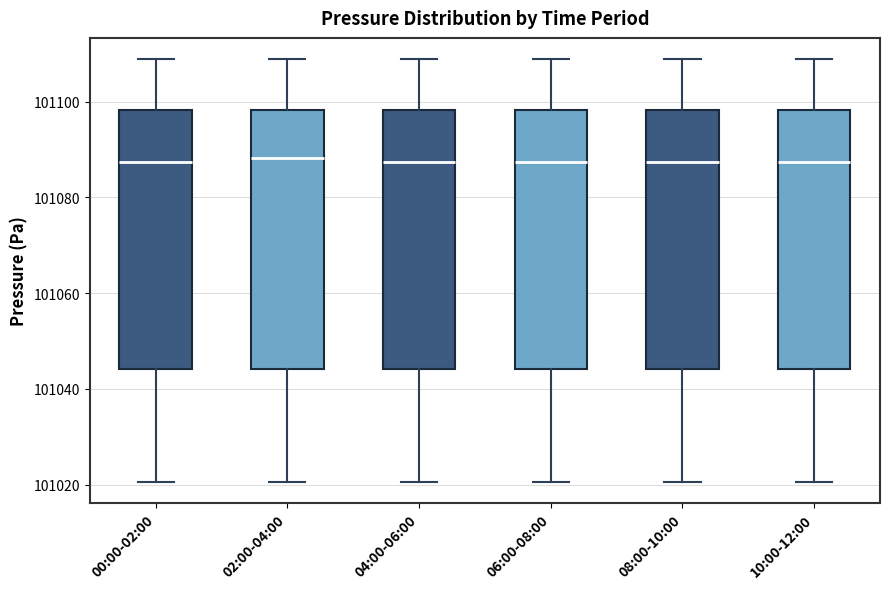

Reading left to right, read every box against the y-axis: the position of its median line, the range the box covers, and the ends of its whiskers. The values are not printed on the chart, so give them approximately, as read against the axis.

00:00-02:00: median 101088, box 101044 to 101098, whiskers 101020 to 101108
02:00-04:00: median 101088, box 101044 to 101098, whiskers 101020 to 101108
04:00-06:00: median 101088, box 101044 to 101098, whiskers 101020 to 101108
06:00-08:00: median 101088, box 101044 to 101098, whiskers 101020 to 101108
08:00-10:00: median 101088, box 101044 to 101098, whiskers 101020 to 101108
10:00-12:00: median 101088, box 101044 to 101098, whiskers 101020 to 101108